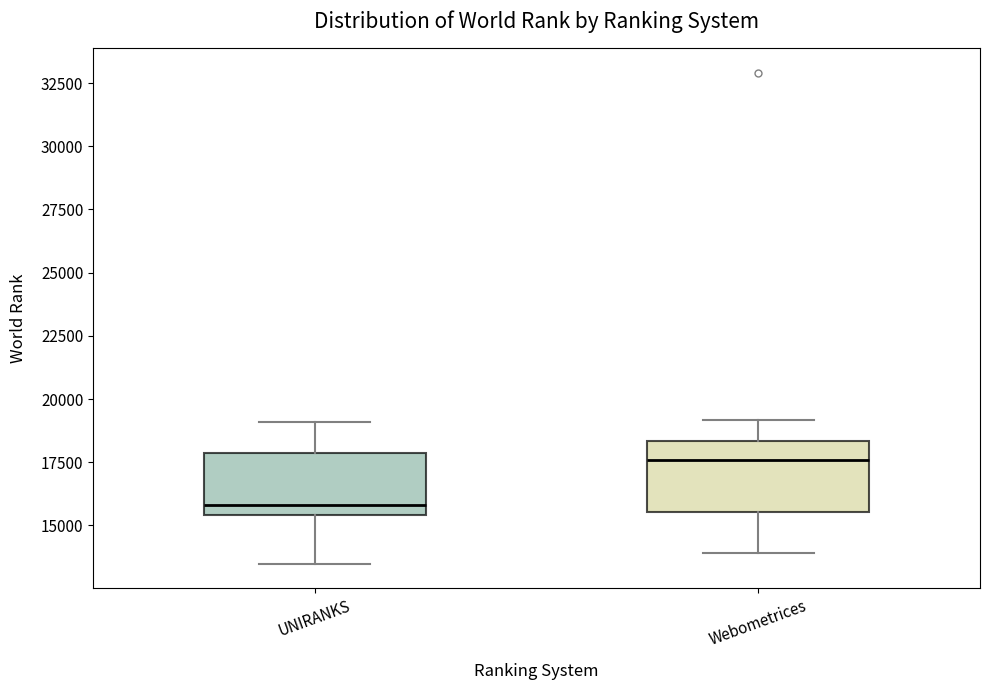

Reading left to right, read every box against the y-axis: the position of its median line, the range the box covers, and the ends of its whiskers. The values are not printed on the chart, so give them approximately, as read against the axis.

UNIRANKS: median 16000, box 15500 to 18000, whiskers 13500 to 19000
Webometrices: median 17500, box 15500 to 18500, whiskers 14000 to 19000